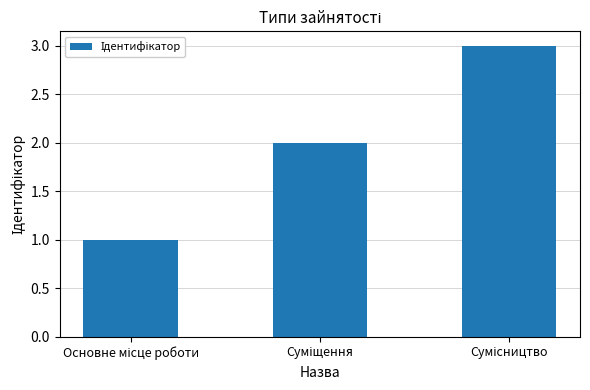

What is the maximum value shown in the chart?

3